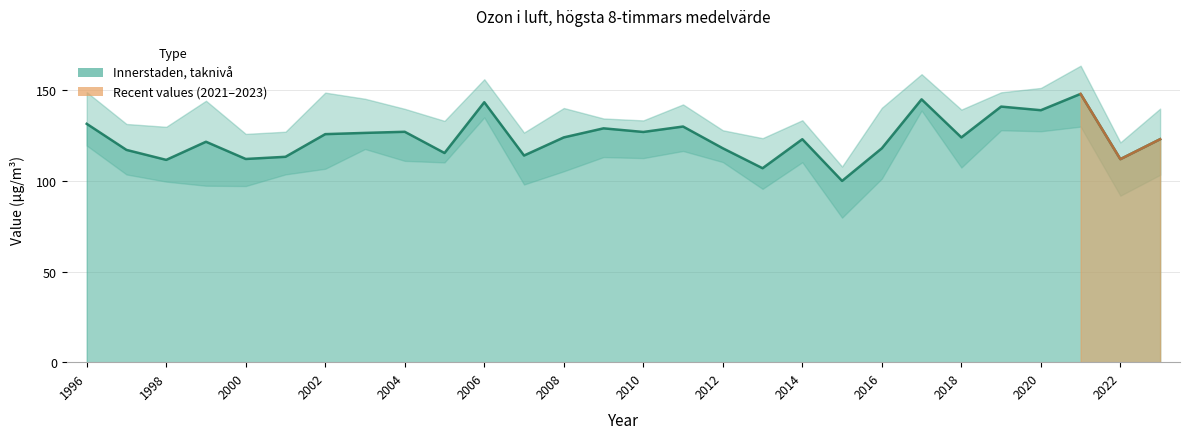

How many values are below 124?

14